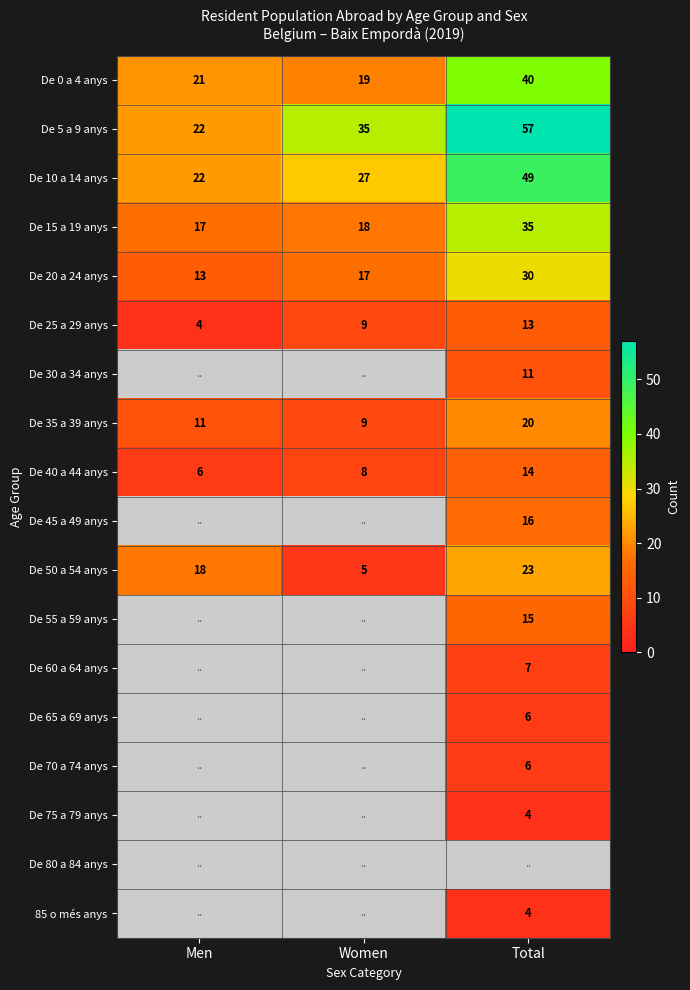

At how many categories does at least one series exceed 8?

3